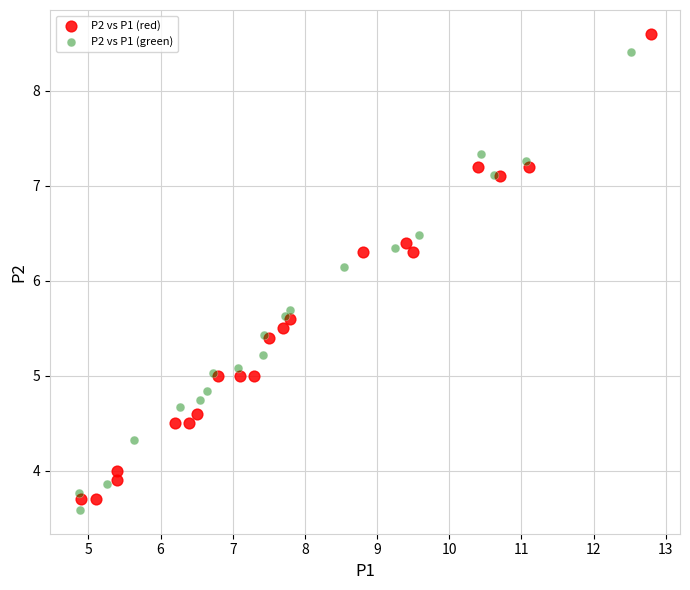

Which series has the widest spread of Y values?

P2 vs P1 (red)